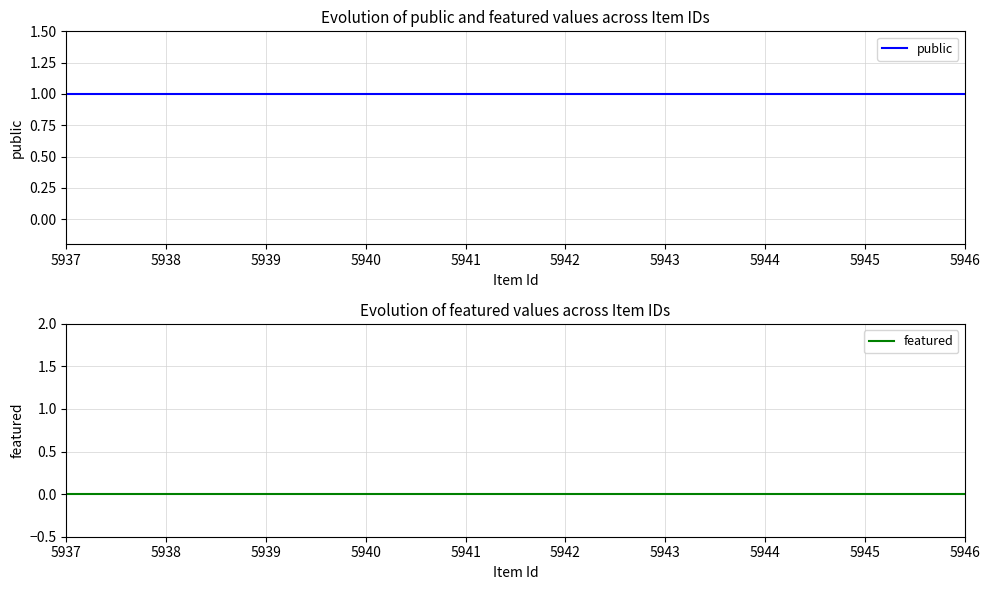

List the series in order of their peak value, lowest first.

featured, public